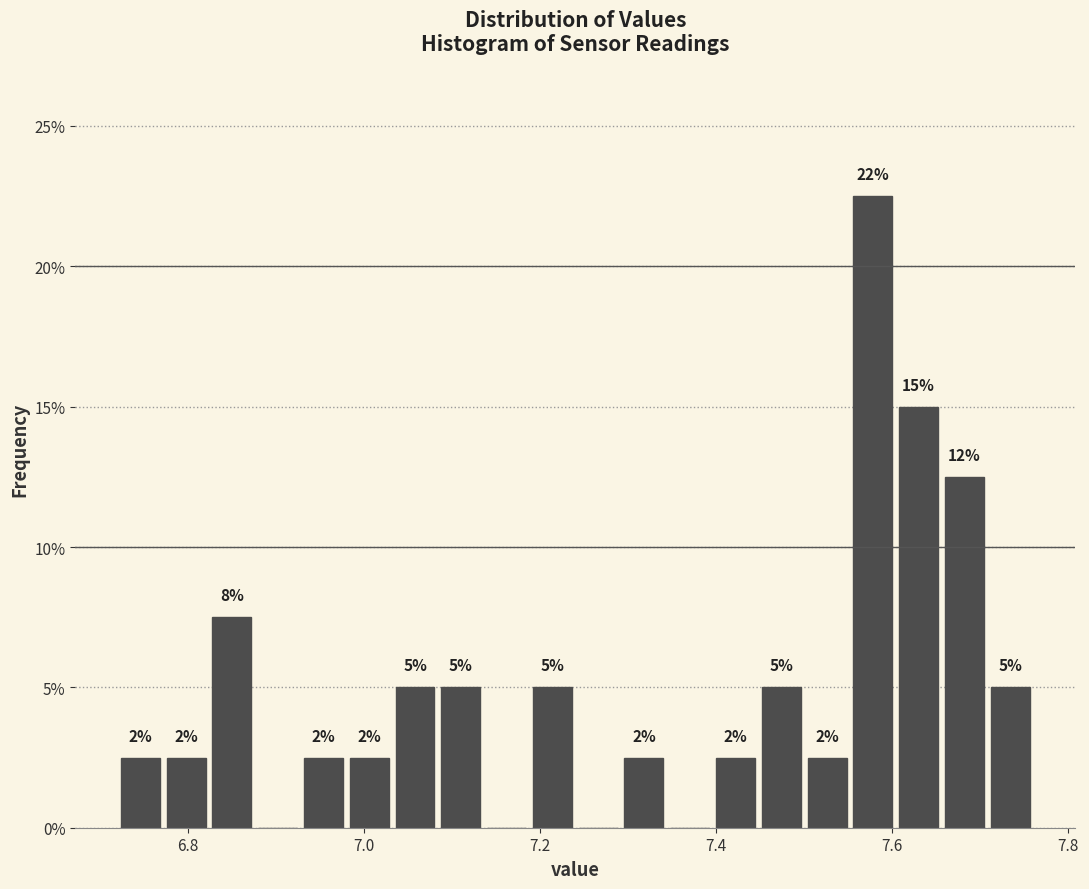

Around what value on the x-axis is the tallest bar? Give the approximate position of its centre, as read against the axis.

7.58